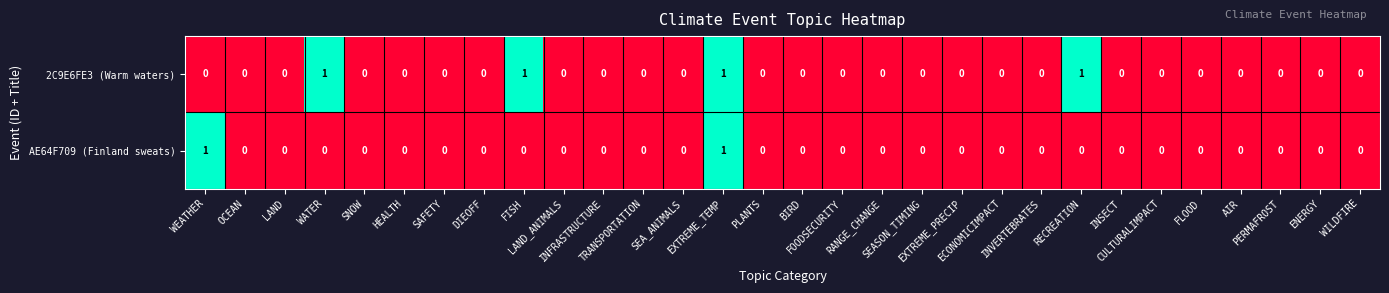

What is the sum of all 2C9E6FE3 (Warm waters) values?

4